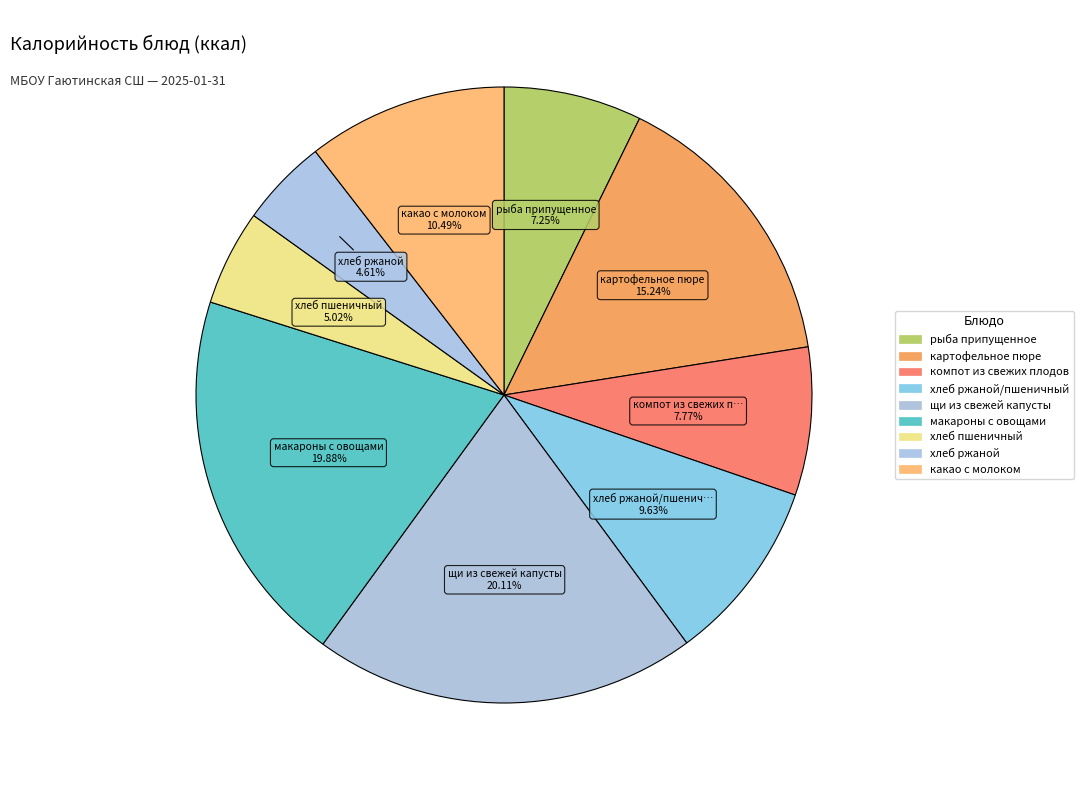

To the nearest percent, what portion does хлеб ржаной/пшеничный represent?

10%